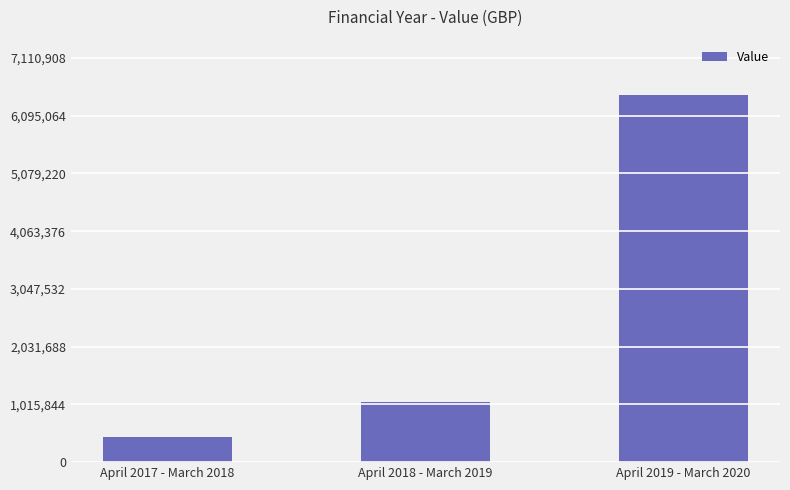

Reading left to right, list all the values displayed in this chart.

449446	1061348	6464462